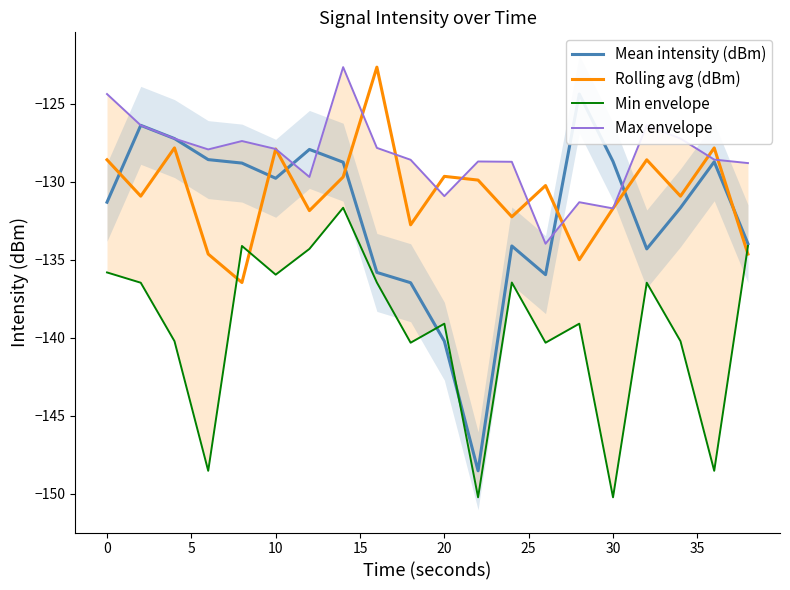

Reading left to right, what are all the values shown in this chart?

Mean intensity (dBm): -131.3	-126.4	-127.2	-128.6	-128.8	-129.8	-127.9	-128.7	-135.8	-136.5	-140.2	-148.5	-134.1	-136.0	-124.4	-128.7	-134.3	-131.7	-128.7	-134.0
Rolling avg (dBm): -128.6	-130.9	-127.8	-134.6	-136.5	-127.9	-131.8	-129.7	-122.6	-132.8	-129.7	-129.9	-132.2	-130.2	-135.0	-131.7	-128.6	-130.9	-127.8	-134.6
Min envelope: -135.8	-136.5	-140.2	-148.5	-134.1	-136.0	-134.3	-131.7	-136.5	-140.3	-139.1	-150.2	-136.5	-140.3	-139.1	-150.2	-136.5	-140.2	-148.5	-134.1
Max envelope: -124.4	-126.4	-127.2	-127.9	-127.4	-127.9	-129.7	-122.6	-127.8	-128.6	-130.9	-128.7	-128.7	-134.0	-131.3	-131.7	-126.4	-127.2	-128.6	-128.8